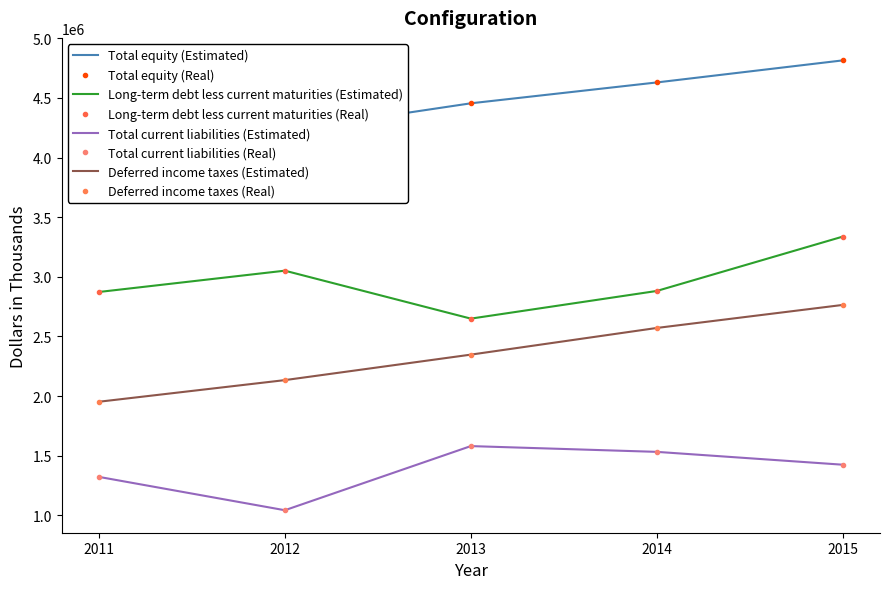

True or false: Total current liabilities and Deferred income taxes intersect in this chart.

False